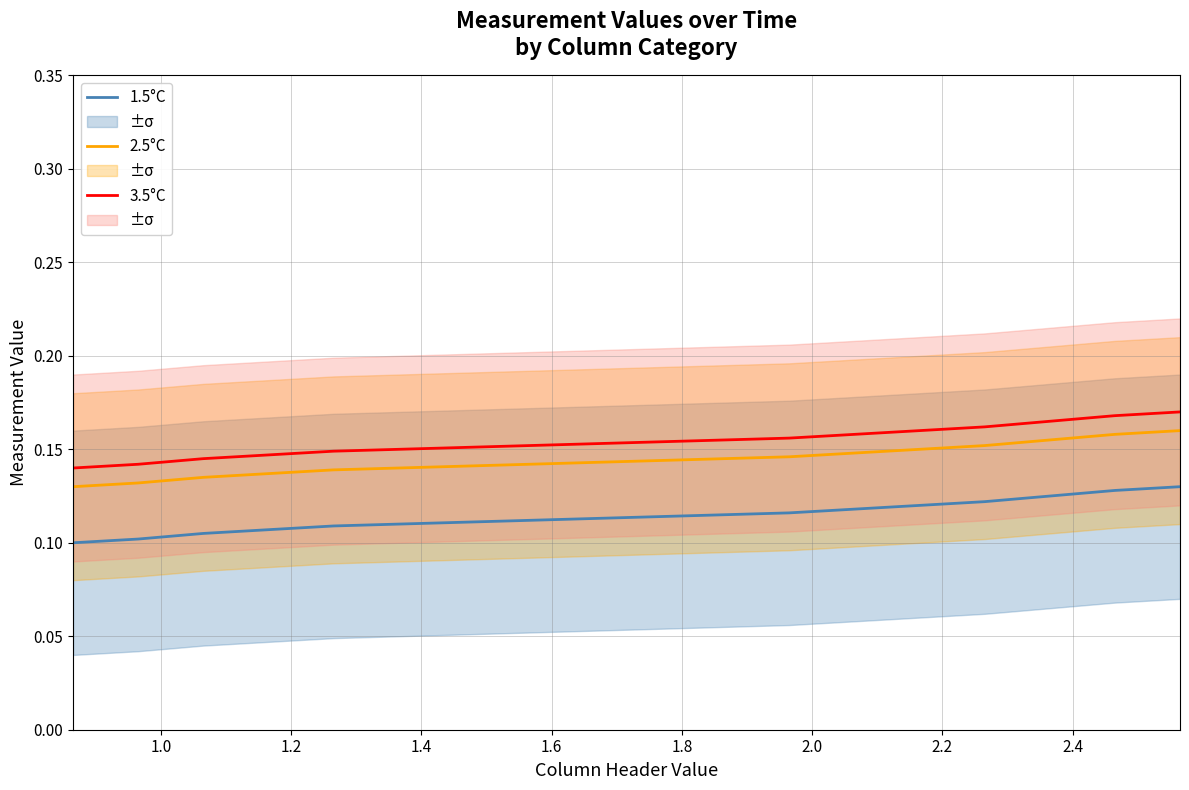

True or false: 2.5°C and 3.5°C cross at least once.

False